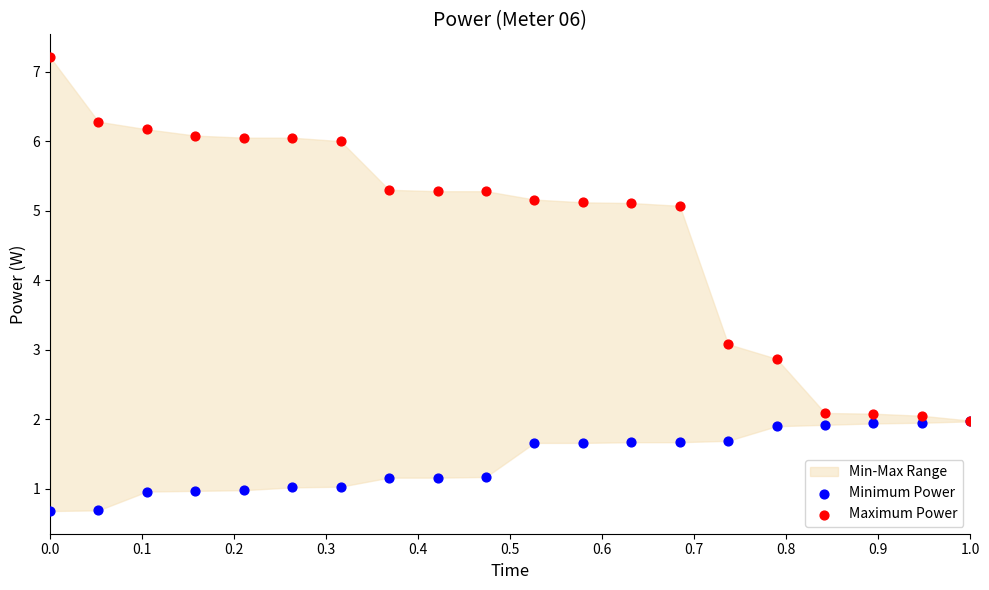

In the Maximum Power series, what Y value is closest to 4?

3.1